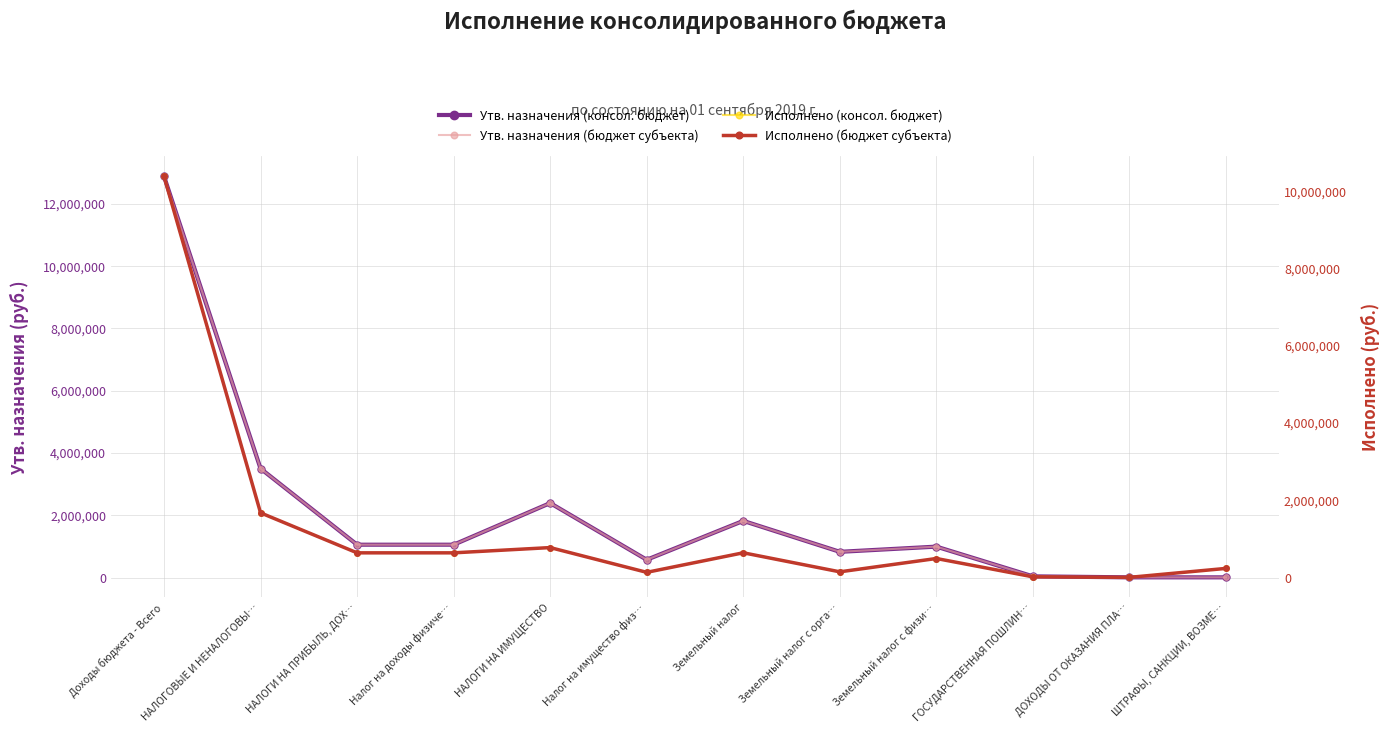

Reading left to right, list all the values displayed in this chart.

Утв. назначения (консол. бюджет): Доходы бюджета - Всего=12886900.0	НАЛОГОВЫЕ И НЕНАЛОГОВЫ…=3500100.0	НАЛОГИ НА ПРИБЫЛЬ, ДОХ…=1055200.0	Налог на доходы физиче…=1055200.0	НАЛОГИ НА ИМУЩЕСТВО=2391900.0	Налог на имущество физ…=571800.0	Земельный налог=1820100.0	Земельный налог с орга…=826600.0	Земельный налог с физи…=993500.0	ГОСУДАРСТВЕННАЯ ПОШЛИН…=39200.0	ДОХОДЫ ОТ ОКАЗАНИЯ ПЛА…=6900.0	ШТРАФЫ, САНКЦИИ, ВОЗМЕ…=6900.0
Утв. назначения (бюджет субъекта): Доходы бюджета - Всего=12886900.0	НАЛОГОВЫЕ И НЕНАЛОГОВЫ…=3500100.0	НАЛОГИ НА ПРИБЫЛЬ, ДОХ…=1055200.0	Налог на доходы физиче…=1055200.0	НАЛОГИ НА ИМУЩЕСТВО=2391900.0	Налог на имущество физ…=571800.0	Земельный налог=1820100.0	Земельный налог с орга…=826600.0	Земельный налог с физи…=993500.0	ГОСУДАРСТВЕННАЯ ПОШЛИН…=39200.0	ДОХОДЫ ОТ ОКАЗАНИЯ ПЛА…=6900.0	ШТРАФЫ, САНКЦИИ, ВОЗМЕ…=6900.0
Исполнено (консол. бюджет): Доходы бюджета - Всего=10392060.6	НАЛОГОВЫЕ И НЕНАЛОГОВЫ…=1675810.6	НАЛОГИ НА ПРИБЫЛЬ, ДОХ…=639690.9	Налог на доходы физиче…=639690.9	НАЛОГИ НА ИМУЩЕСТВО=775925.2	Налог на имущество физ…=134862.0	Земельный налог=641063.2	Земельный налог с орга…=147921.8	Земельный налог с физи…=493141.4	ГОСУДАРСТВЕННАЯ ПОШЛИН…=18570.0	ДОХОДЫ ОТ ОКАЗАНИЯ ПЛА…=5014.7	ШТРАФЫ, САНКЦИИ, ВОЗМЕ…=236609.7
Исполнено (бюджет субъекта): Доходы бюджета - Всего=10392060.6	НАЛОГОВЫЕ И НЕНАЛОГОВЫ…=1675810.6	НАЛОГИ НА ПРИБЫЛЬ, ДОХ…=639690.9	Налог на доходы физиче…=639690.9	НАЛОГИ НА ИМУЩЕСТВО=775925.2	Налог на имущество физ…=134862.0	Земельный налог=641063.2	Земельный налог с орга…=147921.8	Земельный налог с физи…=493141.4	ГОСУДАРСТВЕННАЯ ПОШЛИН…=18570.0	ДОХОДЫ ОТ ОКАЗАНИЯ ПЛА…=5014.7	ШТРАФЫ, САНКЦИИ, ВОЗМЕ…=236609.7